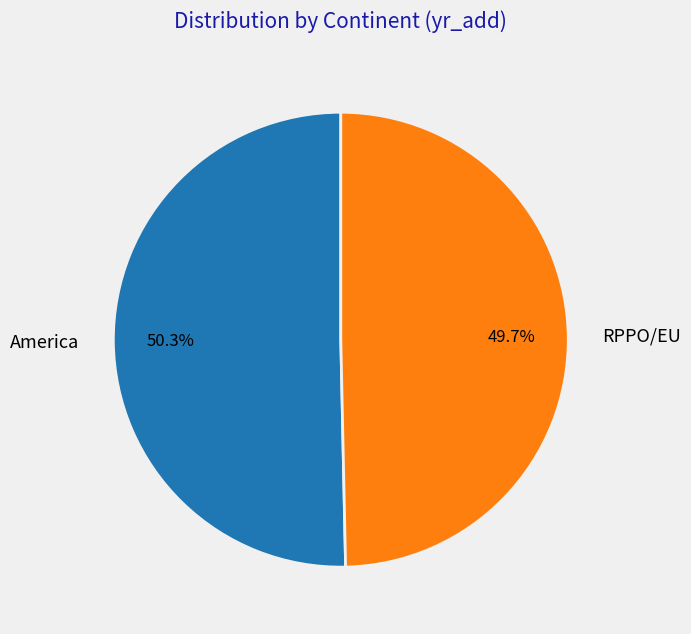

How many segments does this pie chart have?

2